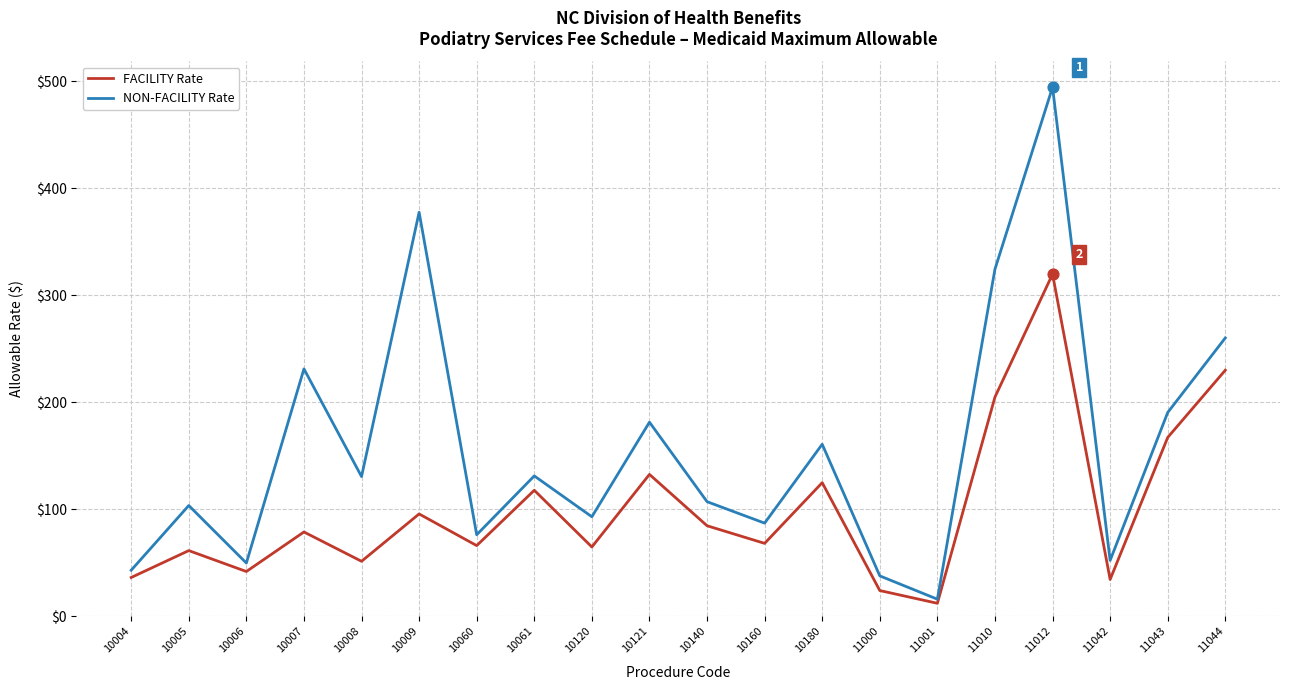

What is the spread (max minus min) of values at 11044?

30.2